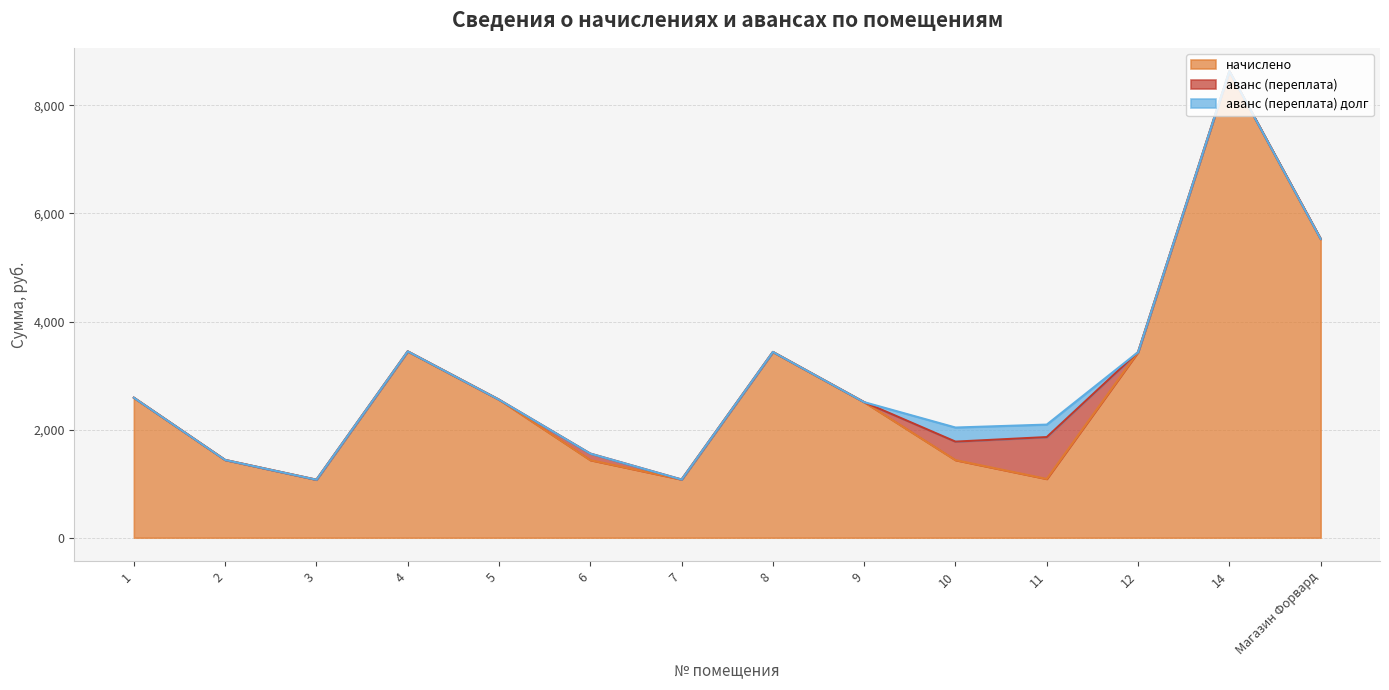

List the labels in order of начислено value, smallest first.

3, 7, 11, 6, 10, 2, 9, 5, 1, 12, 8, 4, Магазин Форвард, 14